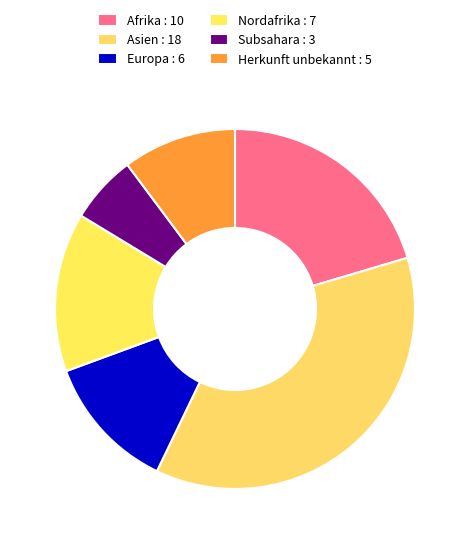

How many segments does this pie chart have?

6